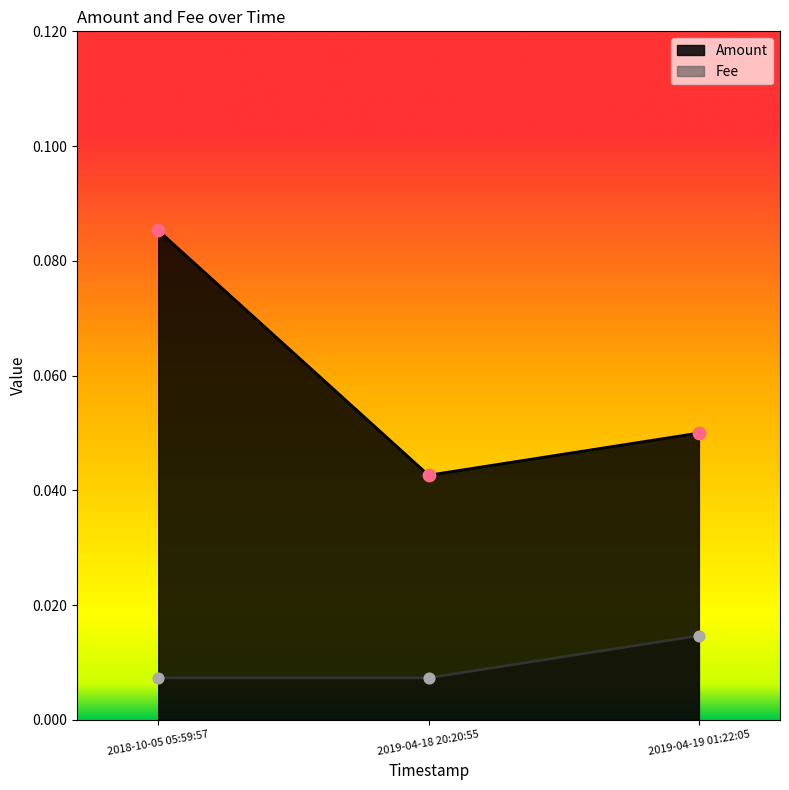

What is the total value across all series at 2019-04-18 20:20:55?

0.1